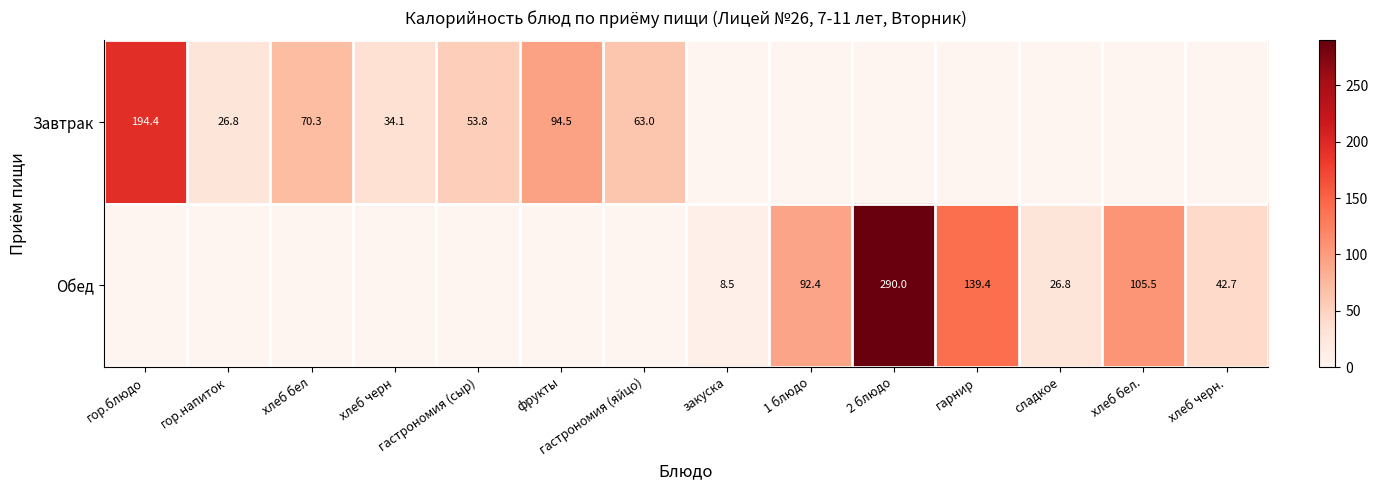

What is the greatest value displayed?

290.0